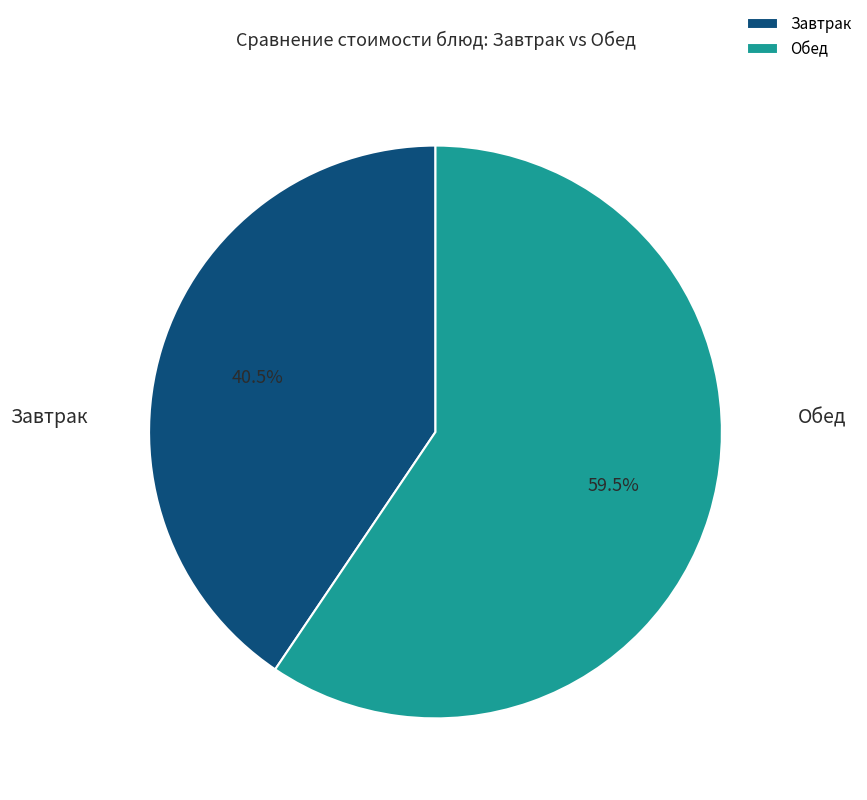

Approximately how many times larger is the value at Обед compared to Завтрак?

1.5